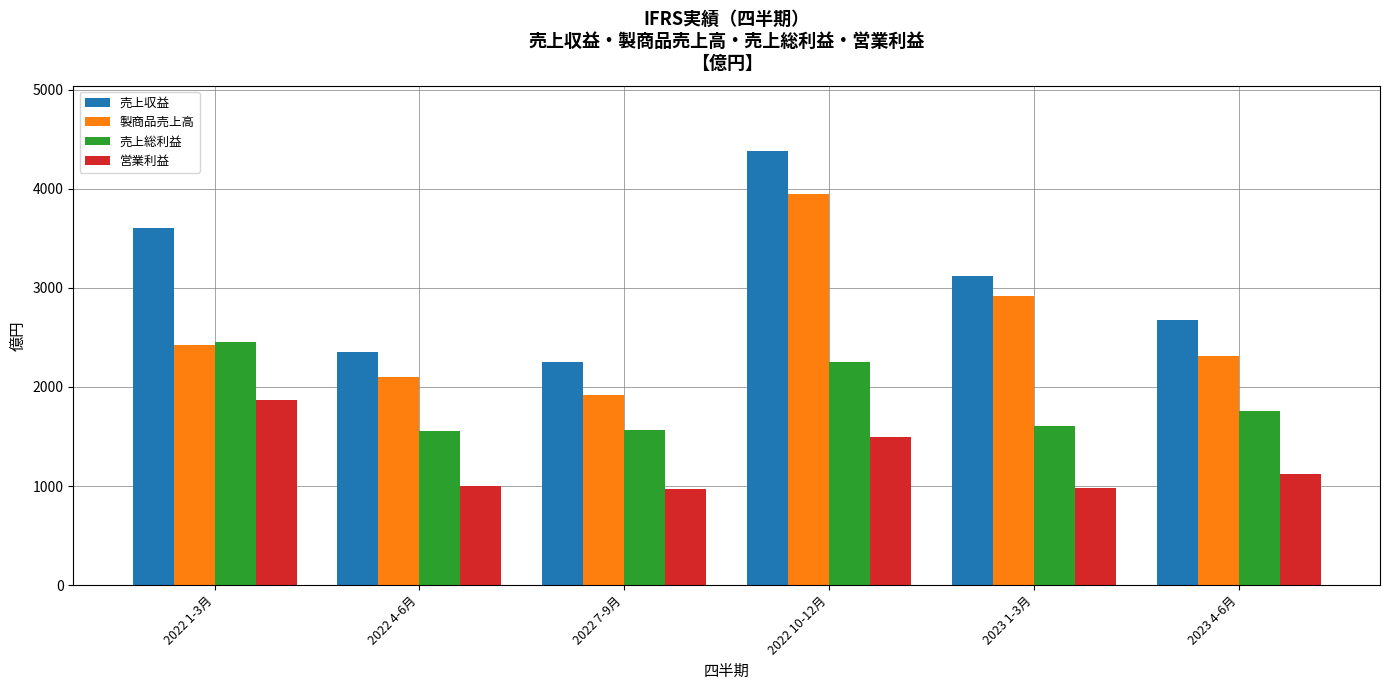

How many data points in 製商品売上高 are less than 2427?

3